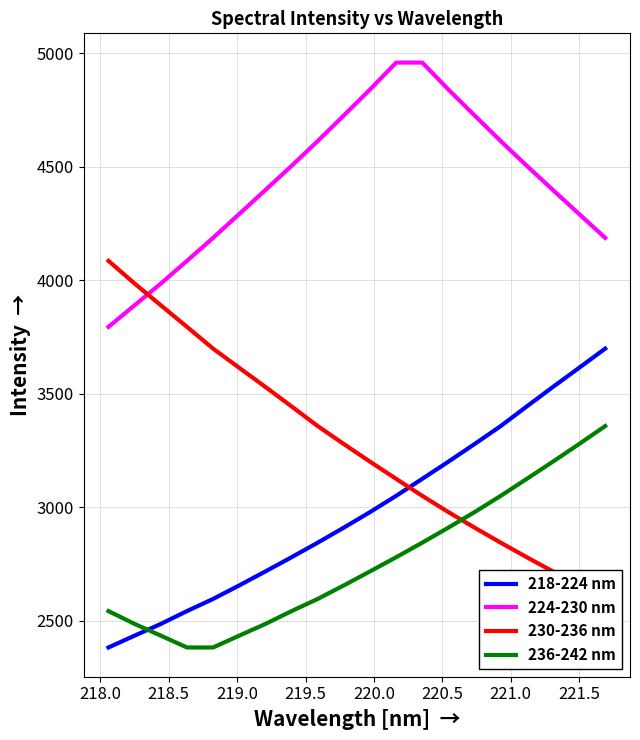

Reading left to right, list all the values displayed in this chart.

218-224 nm: 2382.4	2434.6	2486.1	2542.7	2596.2	2655.9	2717.4	2780.0	2844.2	2910.4	2978.7	3050.3	3125.3	3201.0	3278.5	3357.7	3444.4	3530.1	3614.2	3699.0
224-230 nm: 3794.8	3890.0	3985.5	4085.6	4187.0	4292.2	4397.8	4504.2	4613.4	4726.3	4840.2	4959.1	4959.1	4840.2	4726.3	4613.4	4504.2	4397.8	4292.2	4187.0
230-236 nm: 4085.6	3985.5	3890.0	3794.8	3699.0	3614.2	3530.1	3444.4	3357.7	3278.5	3201.0	3125.3	3050.3	2978.7	2910.4	2844.2	2780.0	2717.4	2655.9	2596.2
236-242 nm: 2542.7	2486.1	2434.6	2382.4	2382.4	2434.6	2486.1	2542.7	2596.2	2655.9	2717.4	2780.0	2844.2	2910.4	2978.7	3050.3	3125.3	3201.0	3278.5	3357.7